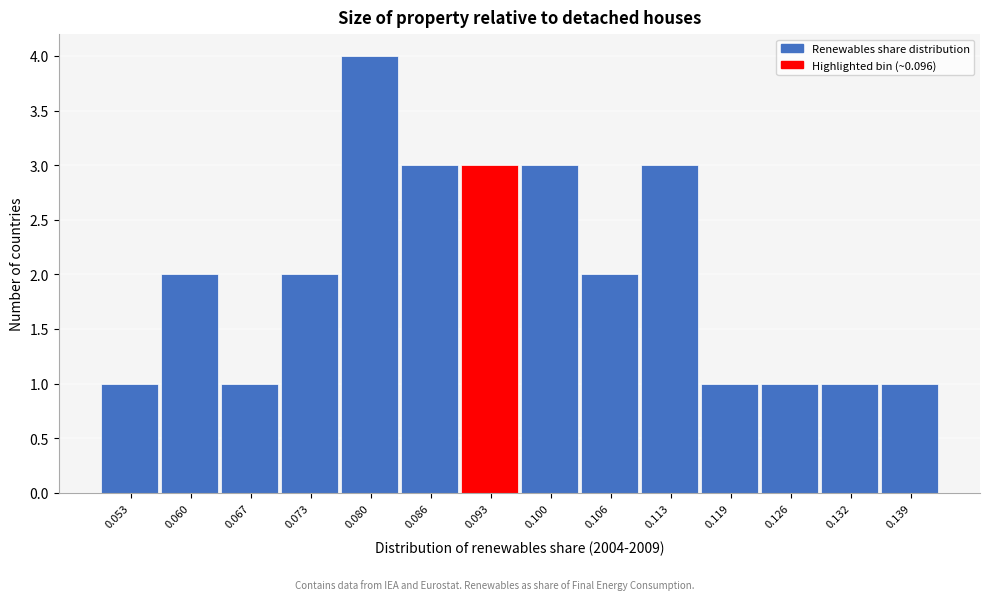

Reading right to left, what are all the values shown in this chart?

1	1	1	1	3	2	3	3	3	4	2	1	2	1